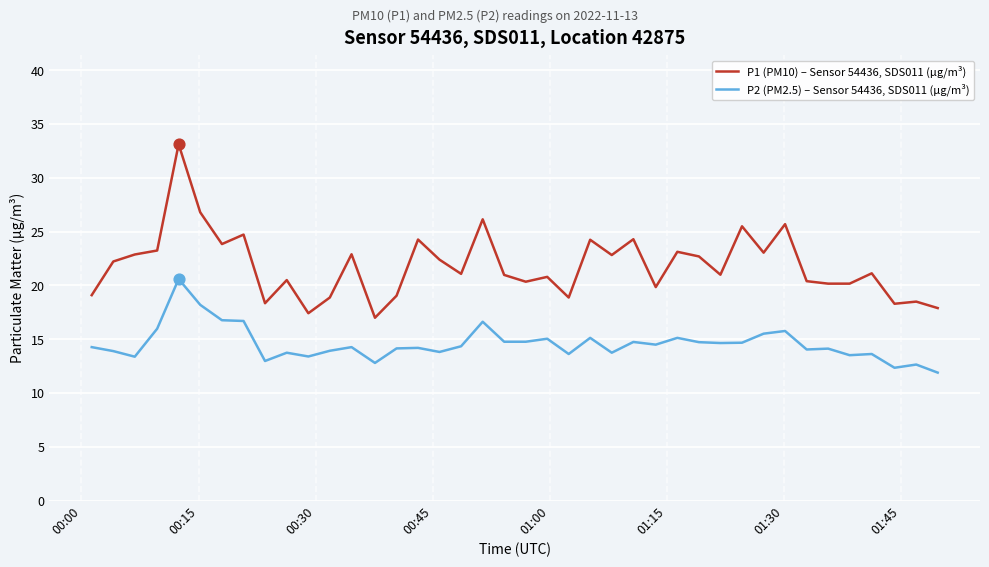

Which series has the largest total across all categories?

P1 (PM10) – Sensor 54436, SDS011 (µg/m³)